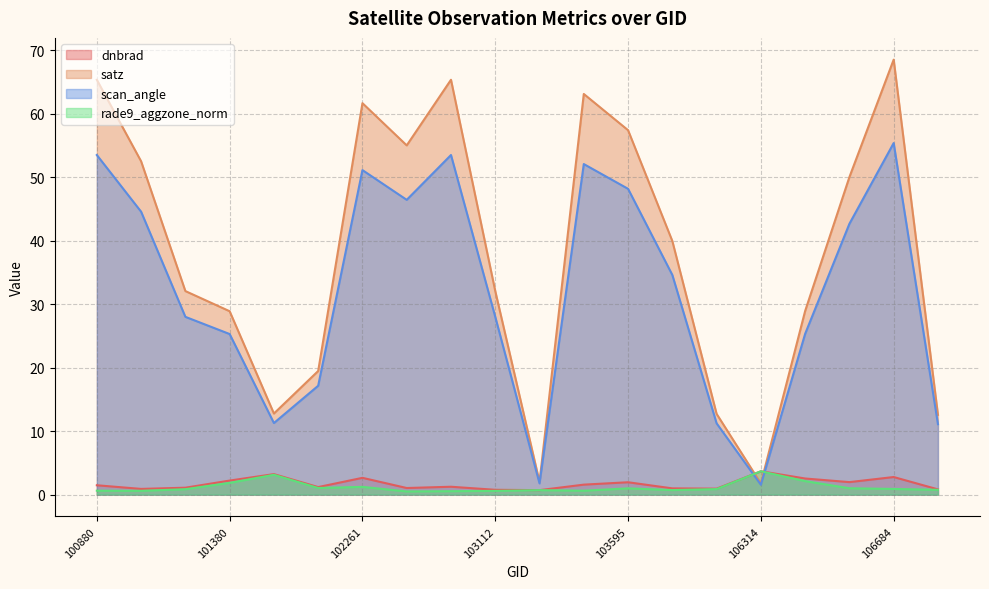

Reading left to right, list all the values displayed in this chart.

dnbrad: 100880=1.5	101006=0.9	101131=1.1	101380=2.2	101878=3.2	102006=1.2	102261=2.7	102864=1.0	102872=1.2	103112=0.8	103230=0.7	103586=1.6	103595=2.0	103713=1.0	103831=0.9	106314=3.7	106495=2.5	106672=2.0	106684=2.8	107074=0.8
satz: 100880=65.4	101006=52.5	101131=32.1	101380=28.9	101878=12.8	102006=19.5	102261=61.7	102864=55.0	102872=65.4	103112=32.1	103230=2.0	103586=63.1	103595=57.4	103713=40.0	103831=12.7	106314=1.8	106495=28.9	106672=50.0	106684=68.6	107074=12.6
scan_angle: 100880=53.5	101006=44.6	101131=28.0	101380=25.3	101878=11.3	102006=17.2	102261=51.1	102864=46.5	102872=53.5	103112=28.0	103230=1.8	103586=52.1	103595=48.2	103713=34.6	103831=11.2	106314=1.6	106495=25.3	106672=42.7	106684=55.4	107074=11.1
rade9_aggzone_norm: 100880=0.6	101006=0.6	101131=0.9	101380=1.9	101878=3.1	102006=1.0	102261=1.2	102864=0.5	102872=0.5	103112=0.6	103230=0.7	103586=0.6	103595=1.0	103713=0.7	103831=0.9	106314=3.7	106495=2.1	106672=1.0	106684=0.9	107074=0.8